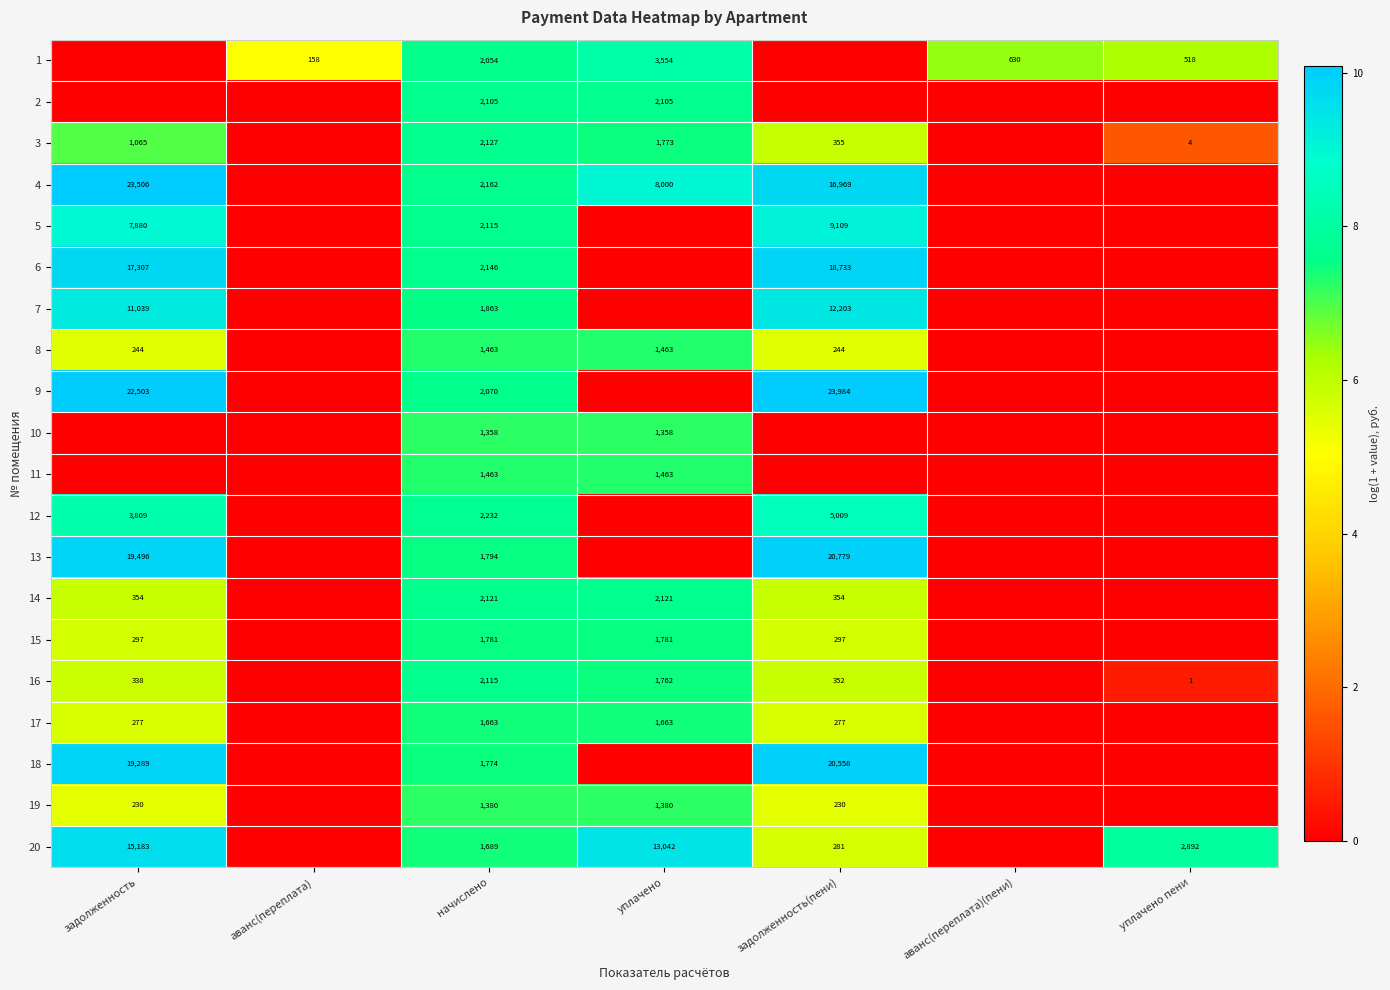

Is it true that 19 equals 3.0 at задолженность?

False